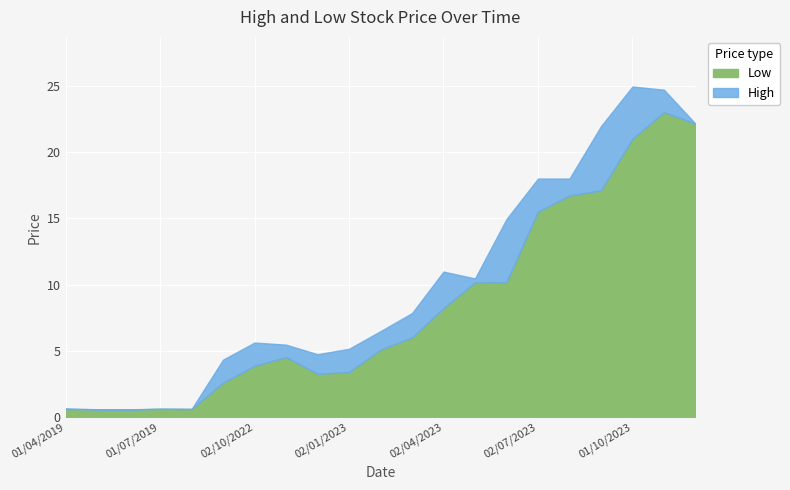

What is the sum of the High values at 04/06/2023 and 03/09/2023?

36.9